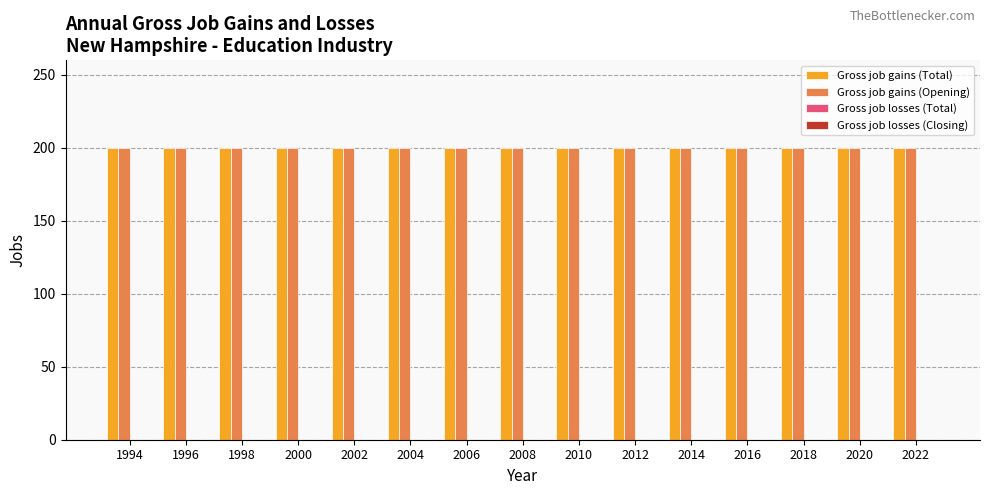

List the labels in order of Gross job gains (Opening) value, largest first.

1994, 1996, 1998, 2000, 2002, 2004, 2006, 2008, 2010, 2012, 2014, 2016, 2018, 2020, 2022